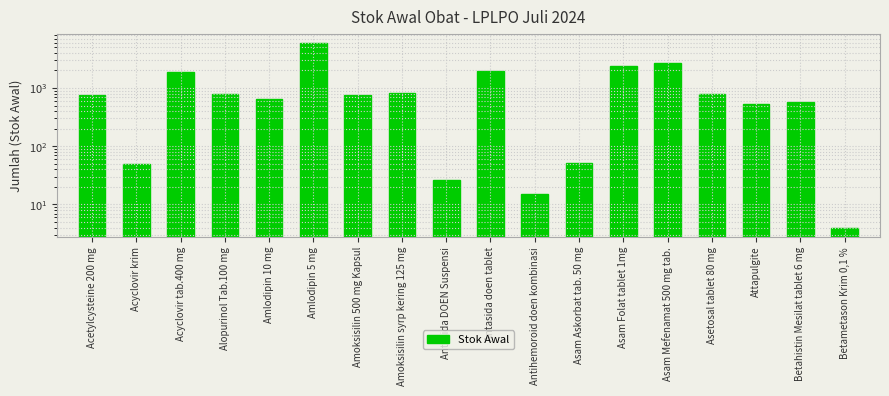

What is the difference between the second highest and second lowest values?

2693